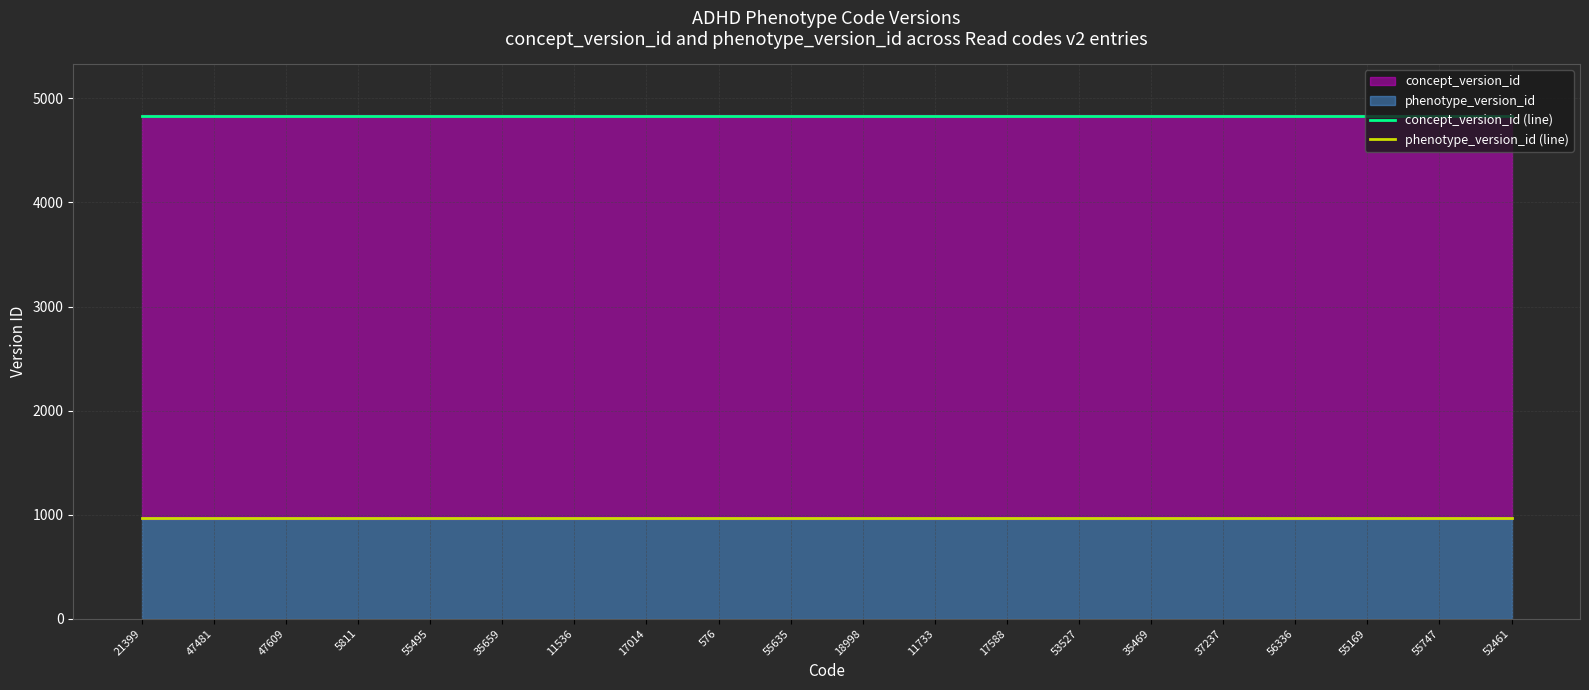

Rank the categories by concept_version_id (line) value from highest to lowest.

21399, 47481, 47609, 5811, 55495, 35659, 11536, 17014, 576, 55635, 18998, 11733, 17588, 53527, 35469, 37237, 56336, 55169, 55747, 52461